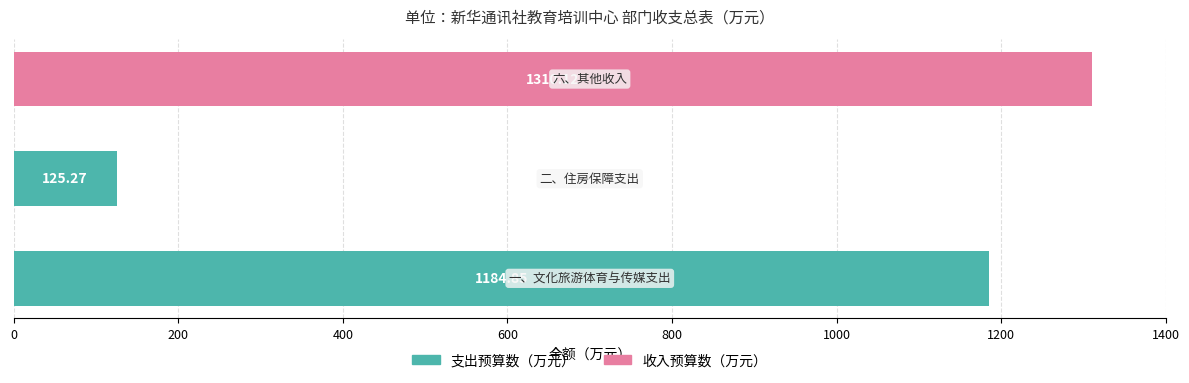

Reading left to right, list all the values displayed in this chart.

支出预算数（万元）: 1184.8	125.3	0.0
收入预算数（万元）: 0.0	0.0	1310.1